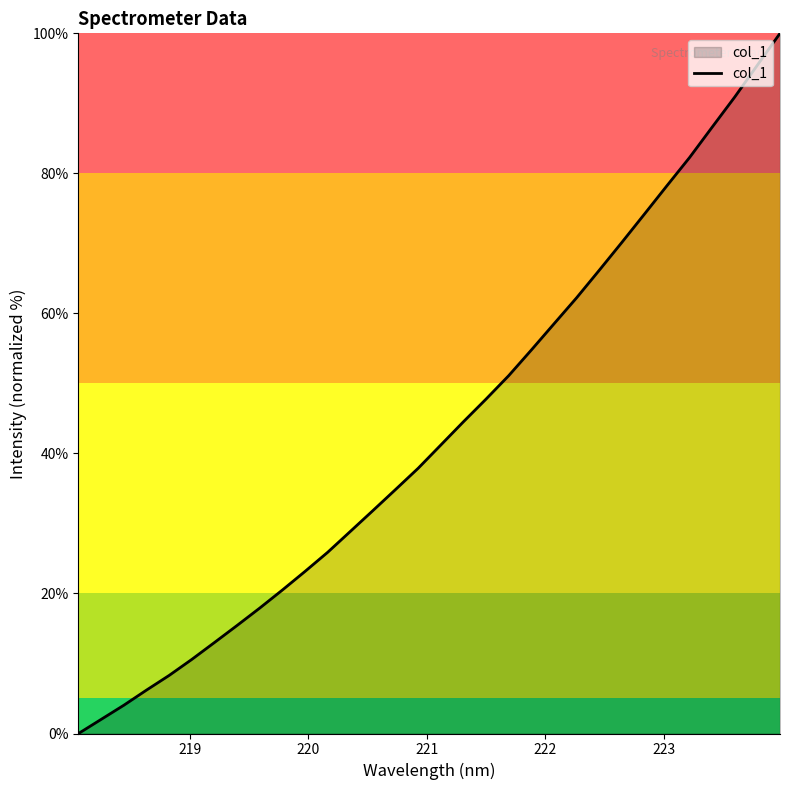

What is the greatest value displayed?

100.0